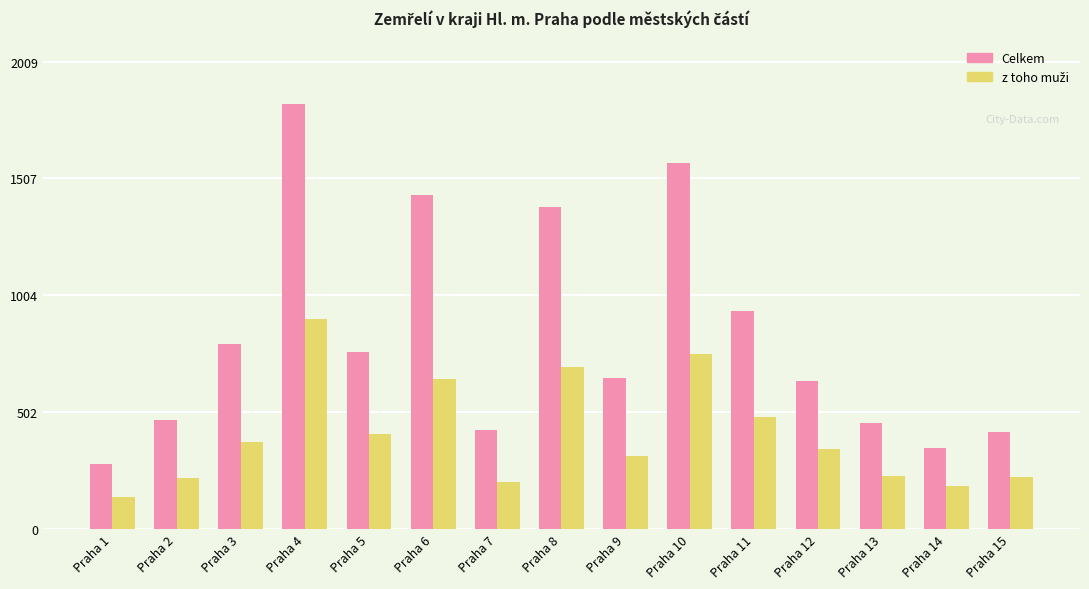

How many bars are there in each group?

2